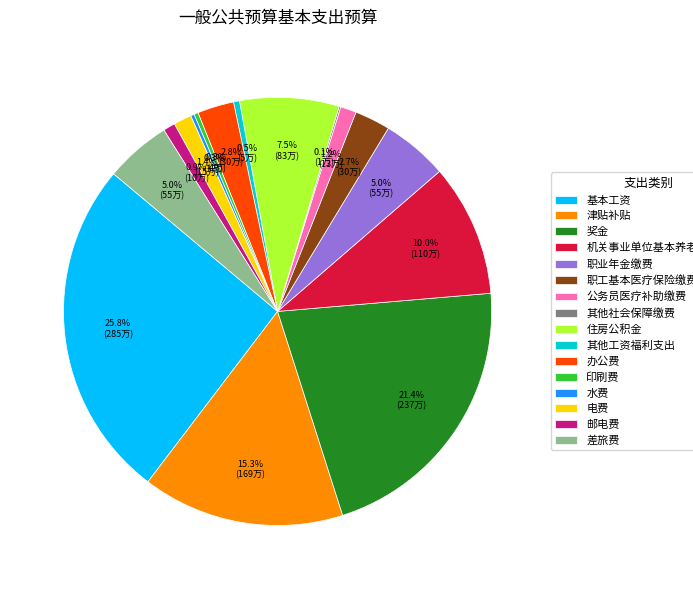

What is the largest slice in the pie chart?

基本工资